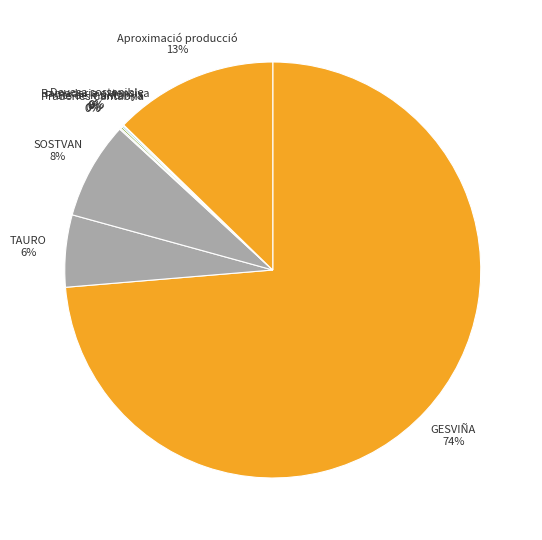

Is it true that GESVIÑA is 74% of the pie?

True